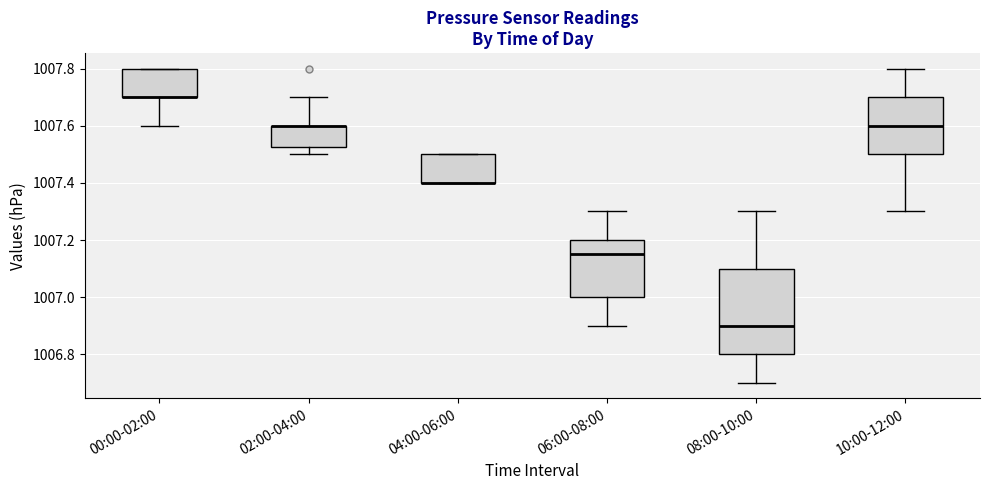

Reading left to right, read every box against the y-axis: the position of its median line, the range the box covers, and the ends of its whiskers. The values are not printed on the chart, so give them approximately, as read against the axis.

00:00-02:00: median 1007.70 (drawn on the box's lower edge), box 1007.70 to 1007.80, whiskers 1007.60 to 1007.80
02:00-04:00: median 1007.60 (drawn on the box's upper edge), box 1007.52 to 1007.60, whiskers 1007.50 to 1007.70
04:00-06:00: median 1007.40 (drawn on the box's lower edge), box 1007.40 to 1007.50, whiskers 1007.40 to 1007.50
06:00-08:00: median 1007.16, box 1007.00 to 1007.20, whiskers 1006.90 to 1007.30
08:00-10:00: median 1006.90, box 1006.80 to 1007.10, whiskers 1006.70 to 1007.30
10:00-12:00: median 1007.60, box 1007.50 to 1007.70, whiskers 1007.30 to 1007.80